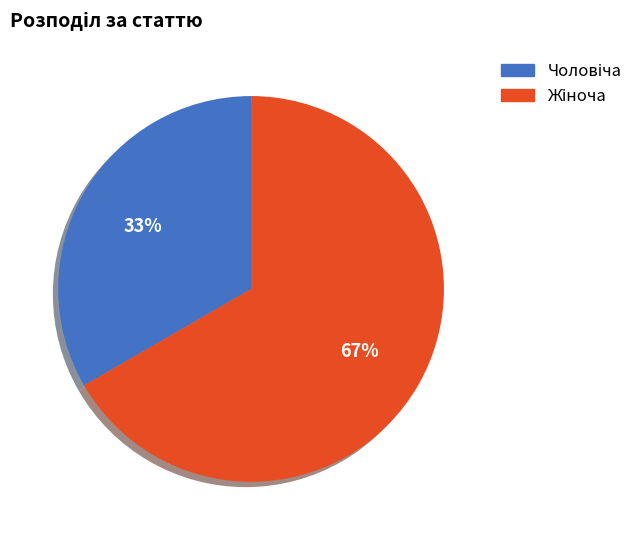

To the nearest percent, what is the average slice percentage?

50%